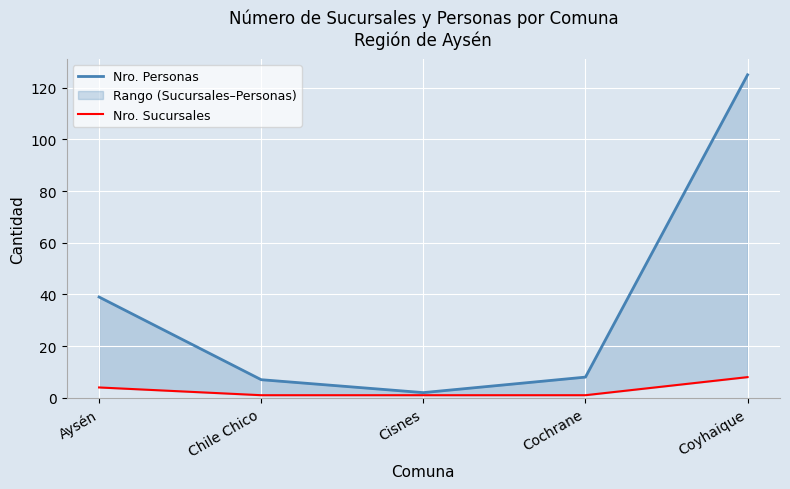

What is the difference between the maximum and minimum values in the Nro. Personas series?

123